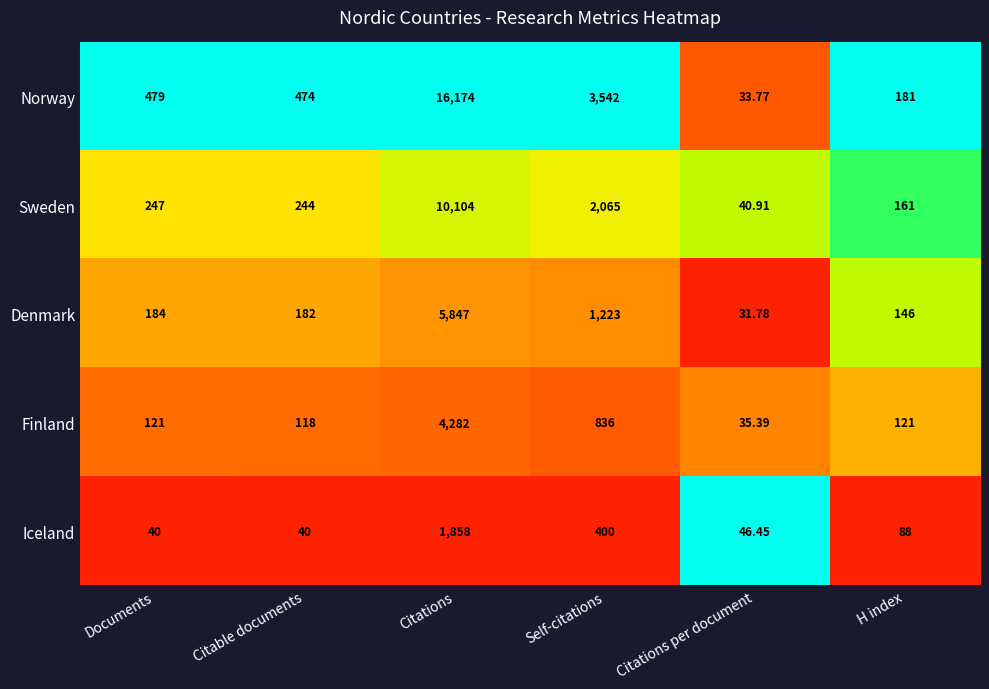

Which category has the lowest value in the Sweden series?

Citations per document